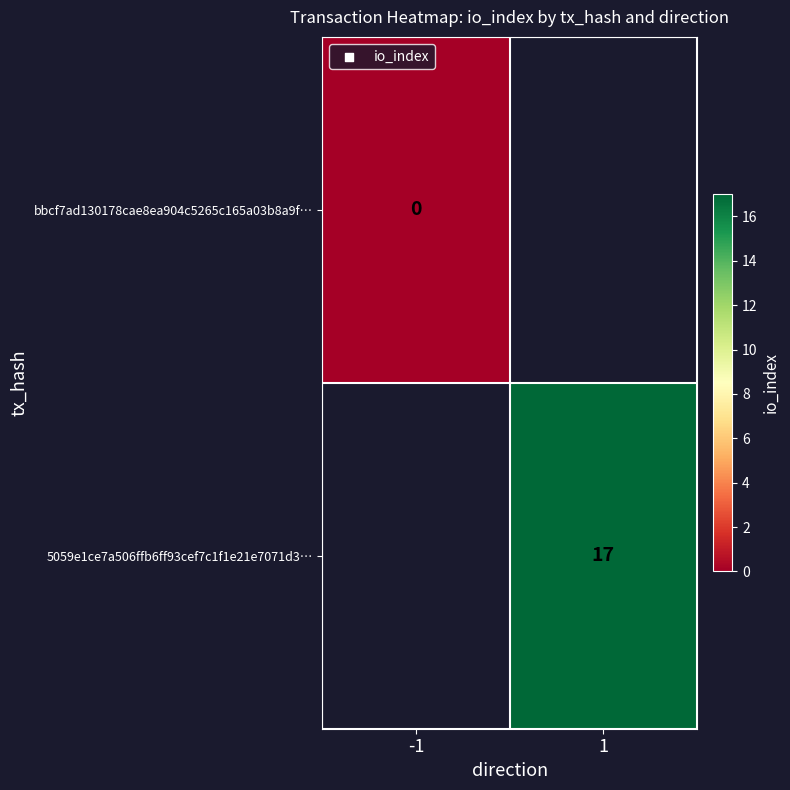

Is the value of bbcf7ad130178cae8ea904c5265c165a03b8a9f… at -1 greater than the value of 5059e1ce7a506ffb6ff93cef7c1f1e21e7071d3… at 1?

No